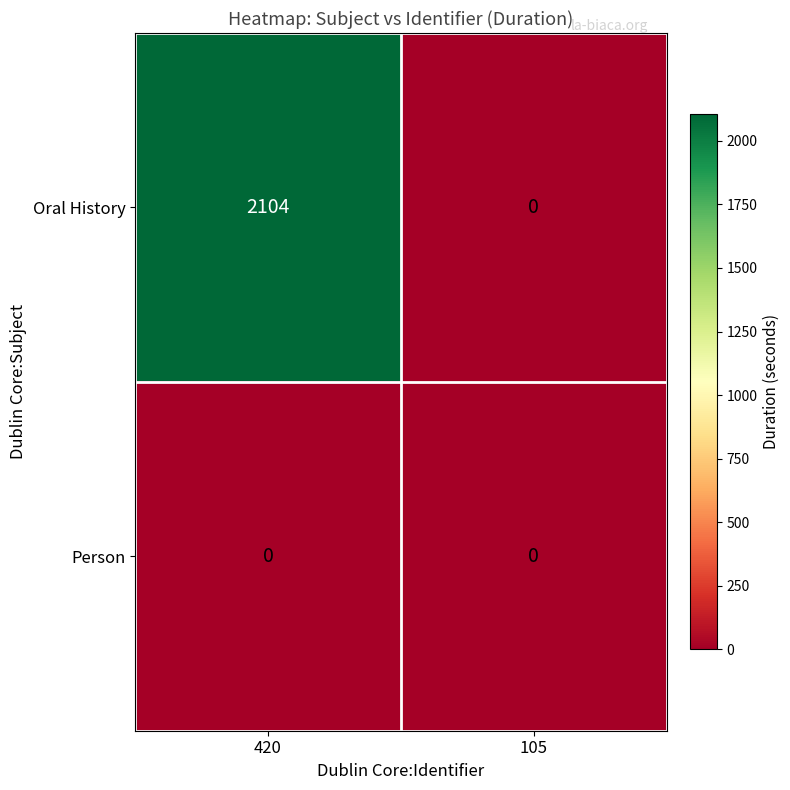

Is it true that Oral History equals 1126 at 105?

False